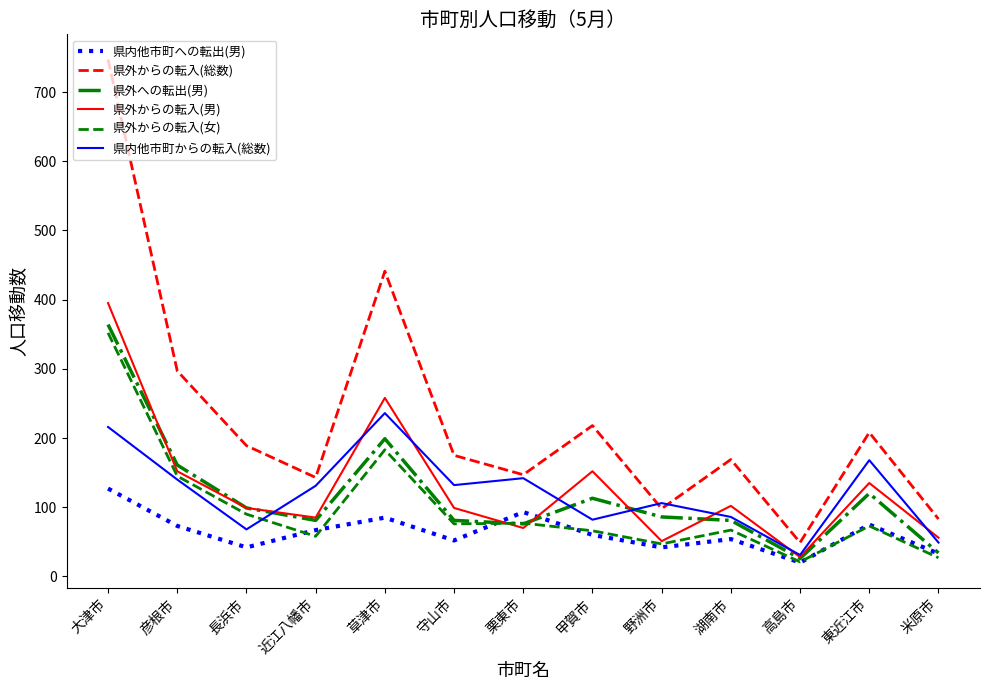

Where does the 県内他市町からの転入(総数) series first go above 131?

大津市